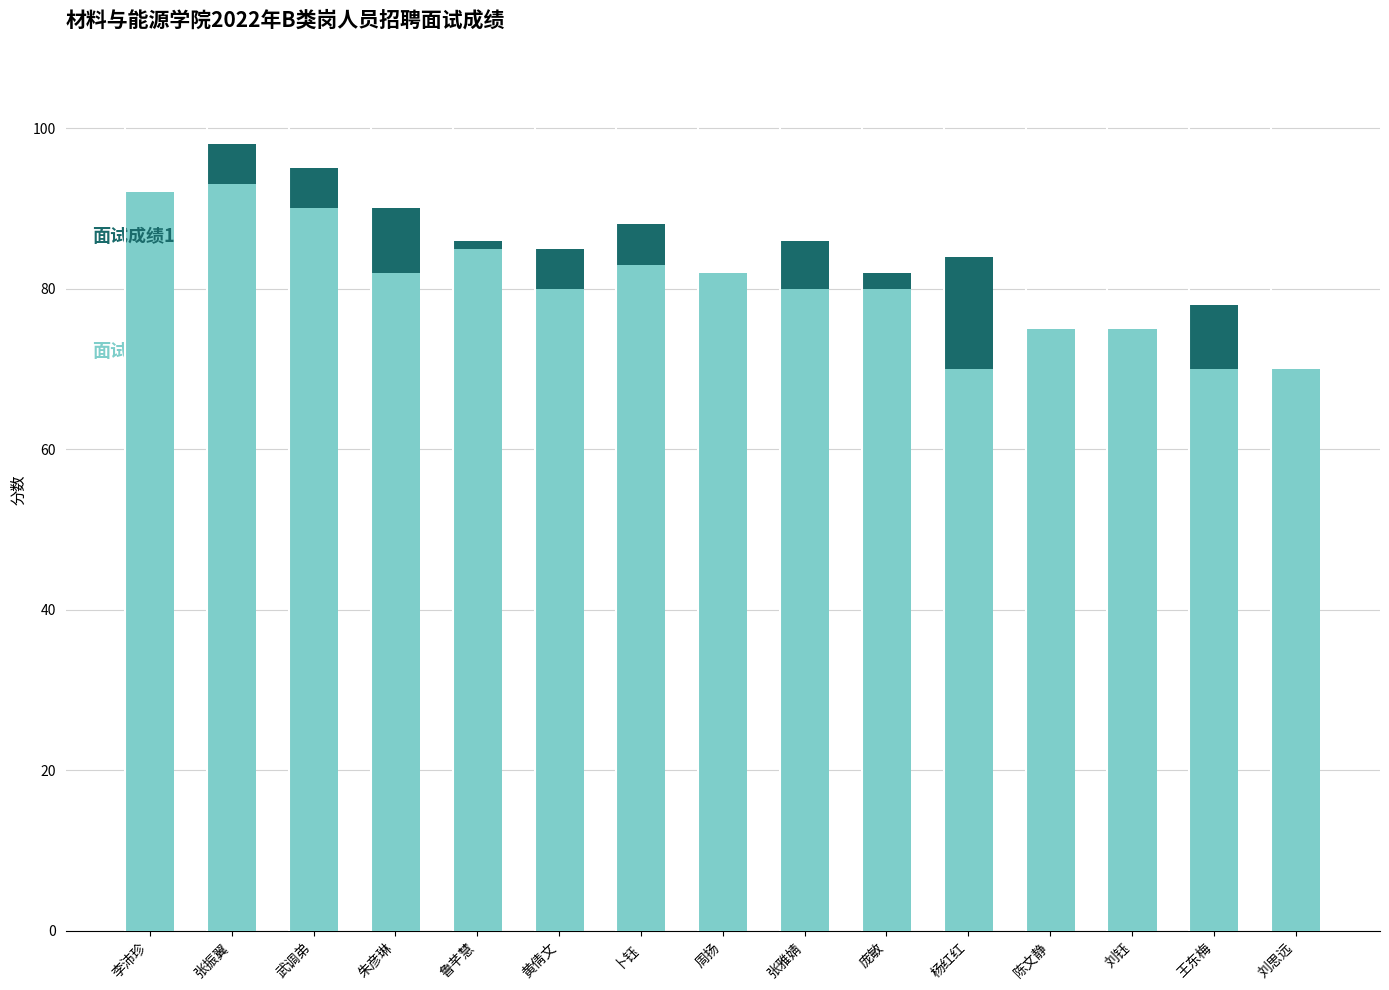

What is the total value across all series at 杨红红?

84